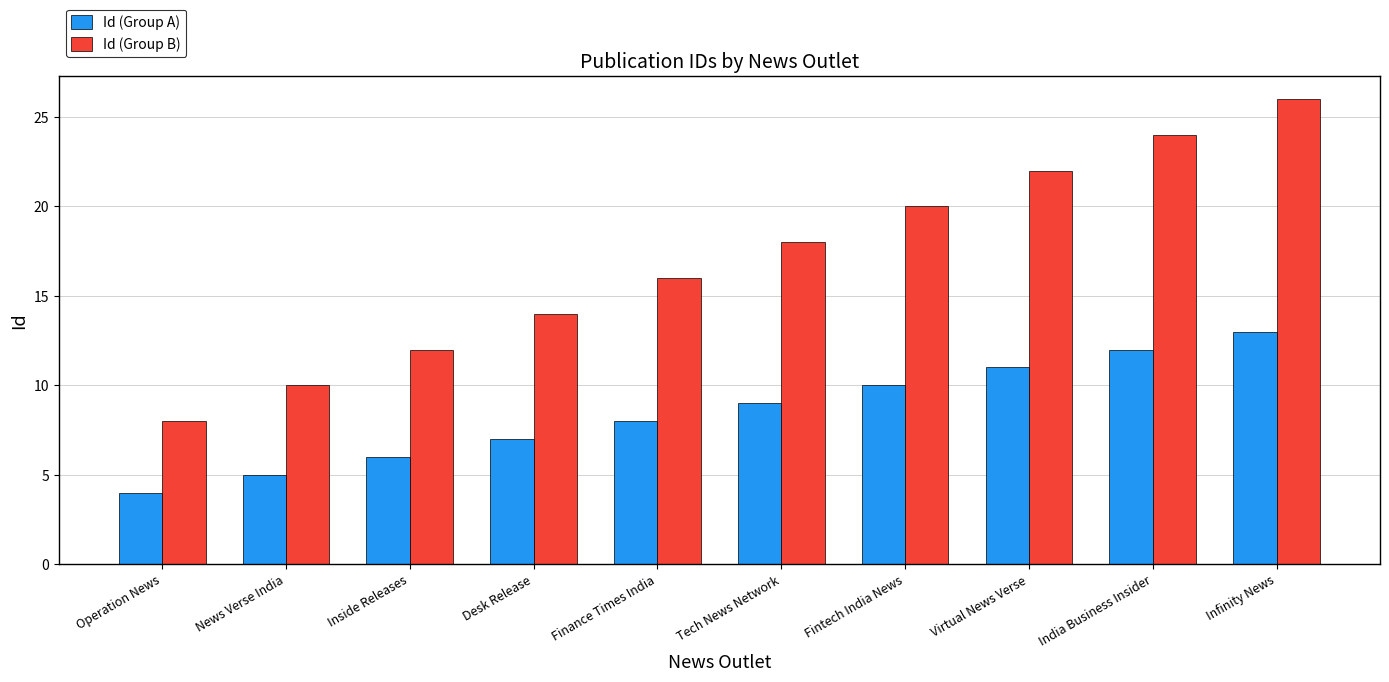

List the labels in order of Id (Group A) value, smallest first.

Operation News, News Verse India, Inside Releases, Desk Release, Finance Times India, Tech News Network, Fintech India News, Virtual News Verse, India Business Insider, Infinity News